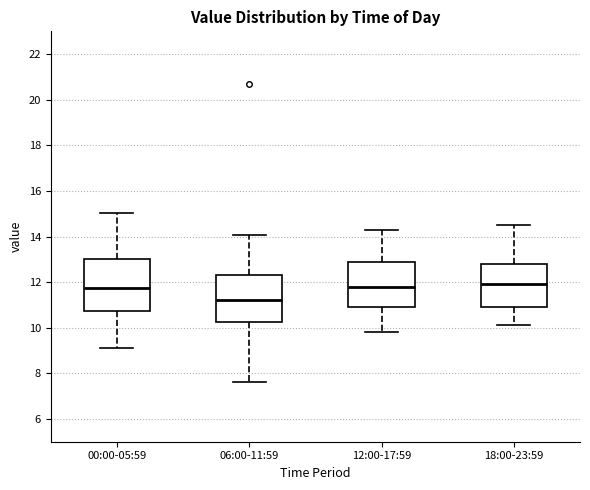

Reading left to right, transcribe this box plot: for each box, give where its median line is, the range the box spans, and where its two whiskers end, as read against the y-axis. The values are not printed on the chart, so give them approximately, as read against the axis.

00:00-05:59: median 11.8, box 10.8 to 13.0, whiskers 9.2 to 15.0
06:00-11:59: median 11.2, box 10.2 to 12.4, whiskers 7.6 to 14.0
12:00-17:59: median 11.8, box 11.0 to 13.0, whiskers 9.8 to 14.4
18:00-23:59: median 12.0, box 11.0 to 12.8, whiskers 10.2 to 14.6